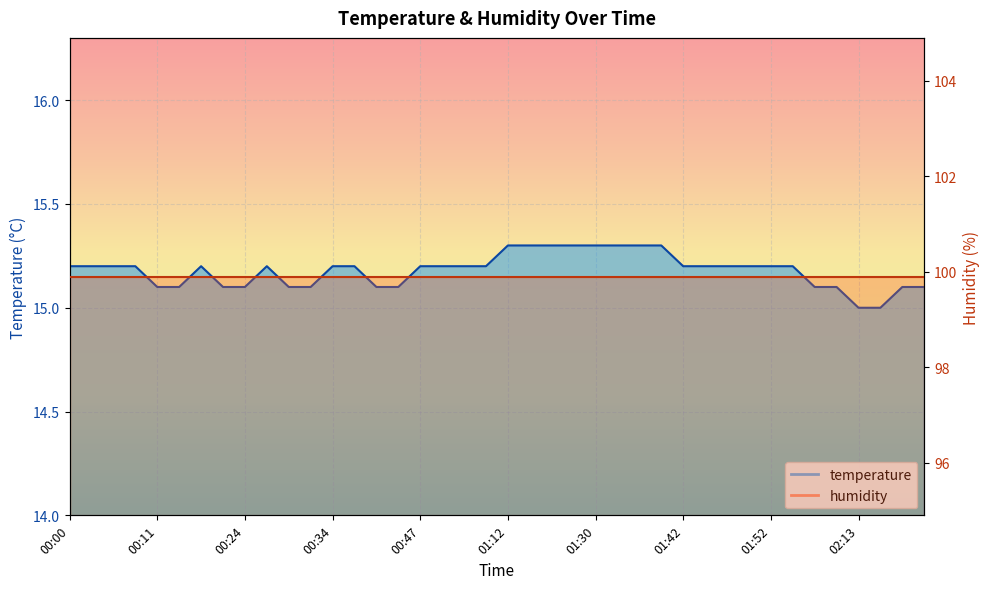

What is the change in value from 00:34 to 02:19?

-0.1